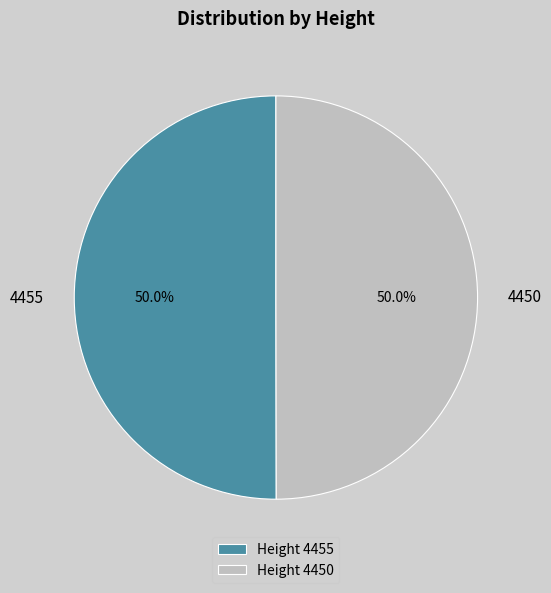

Is the sum of Height 4455 and Height 4450 greater than half?

Yes